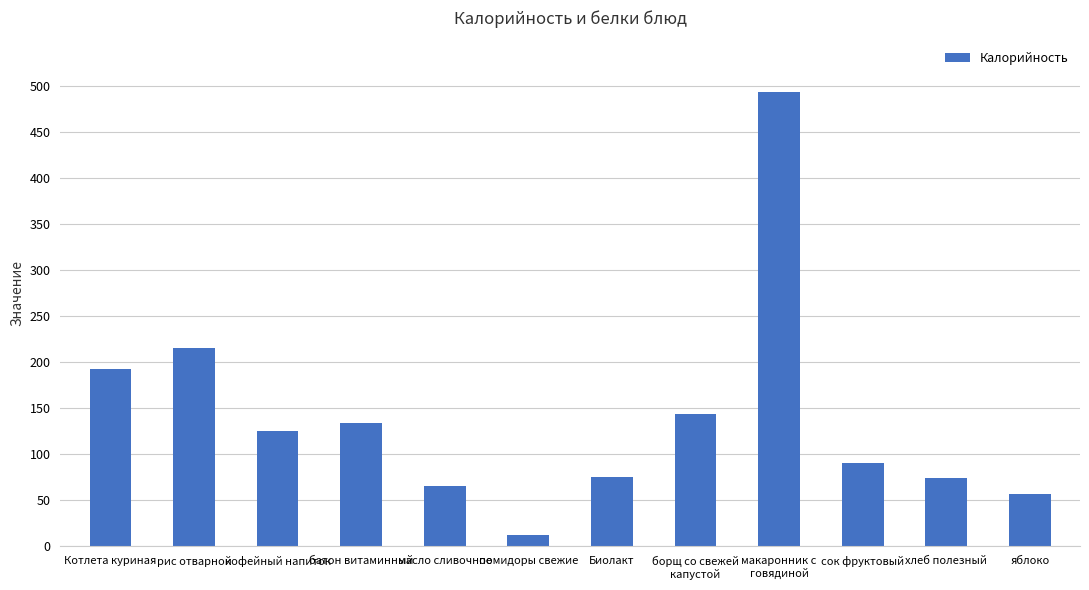

Which category has the lowest value across all series?

помидоры свежие